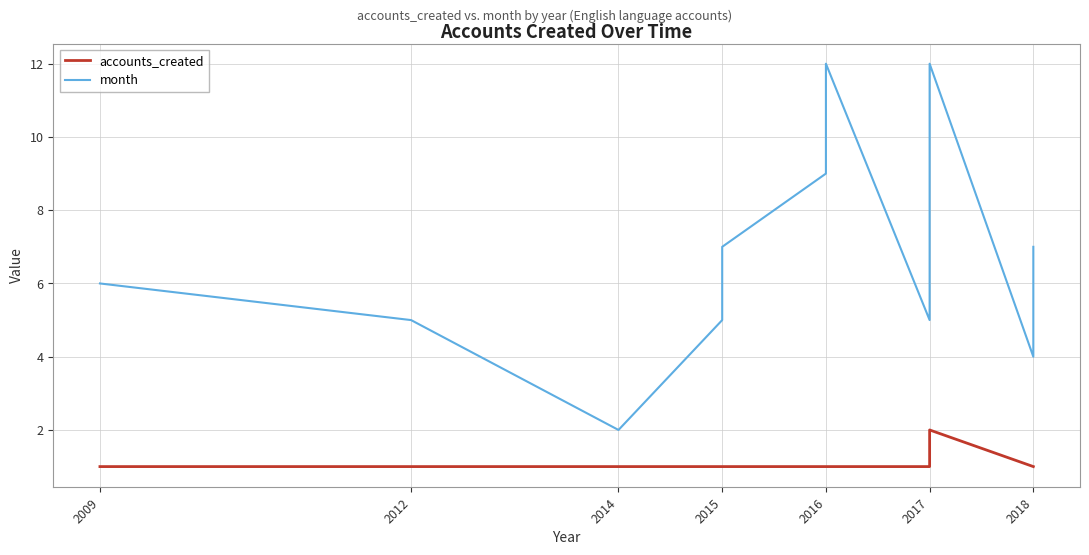

What is the difference between the highest and lowest values at 2017?

4